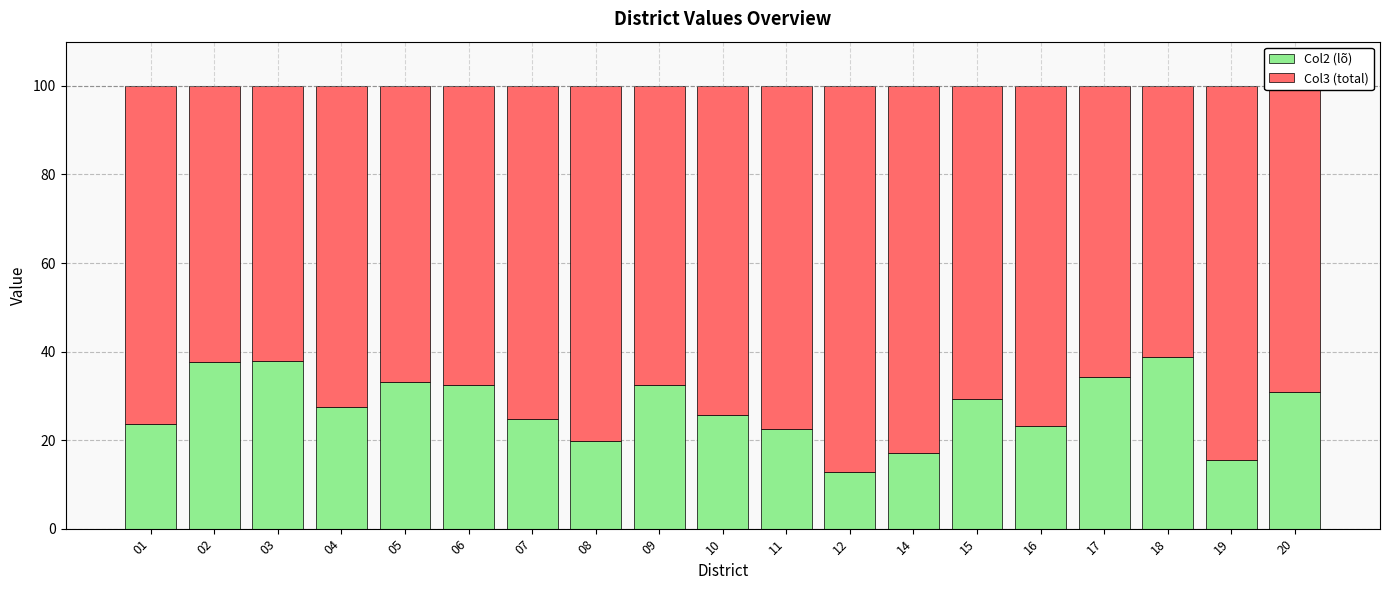

What is the difference between the second highest and minimum values in the Col2 (lõ) series?

24.9